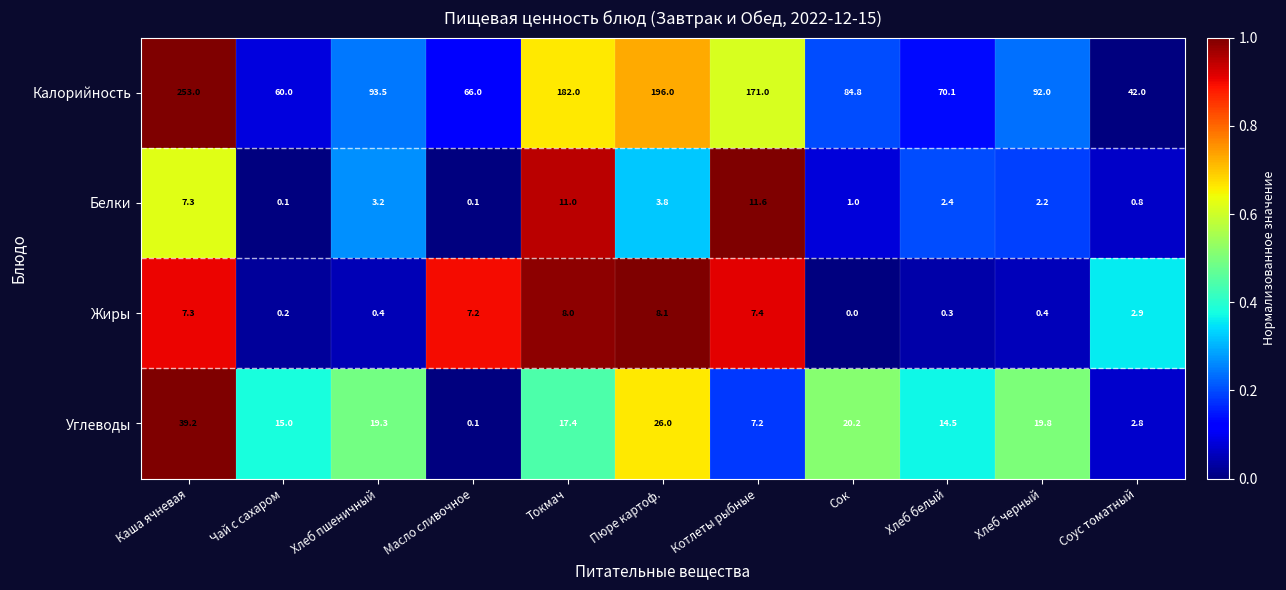

How many data points does each series have?

11